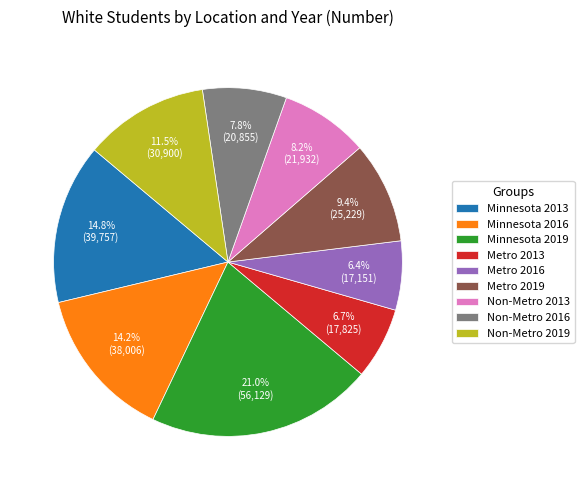

What percentage is NOT represented by Non-Metro 2013?

91.8%